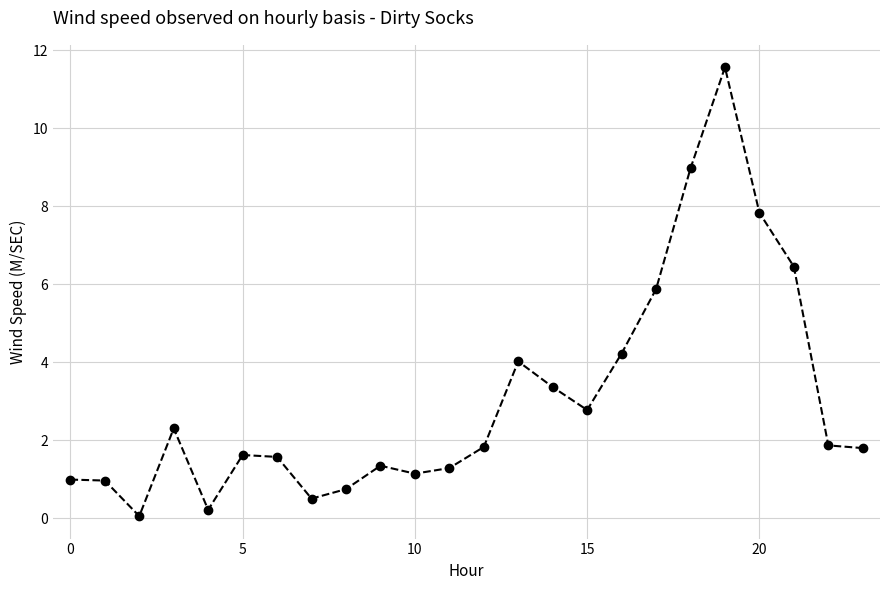

What is the difference between the second highest and minimum values?

8.9